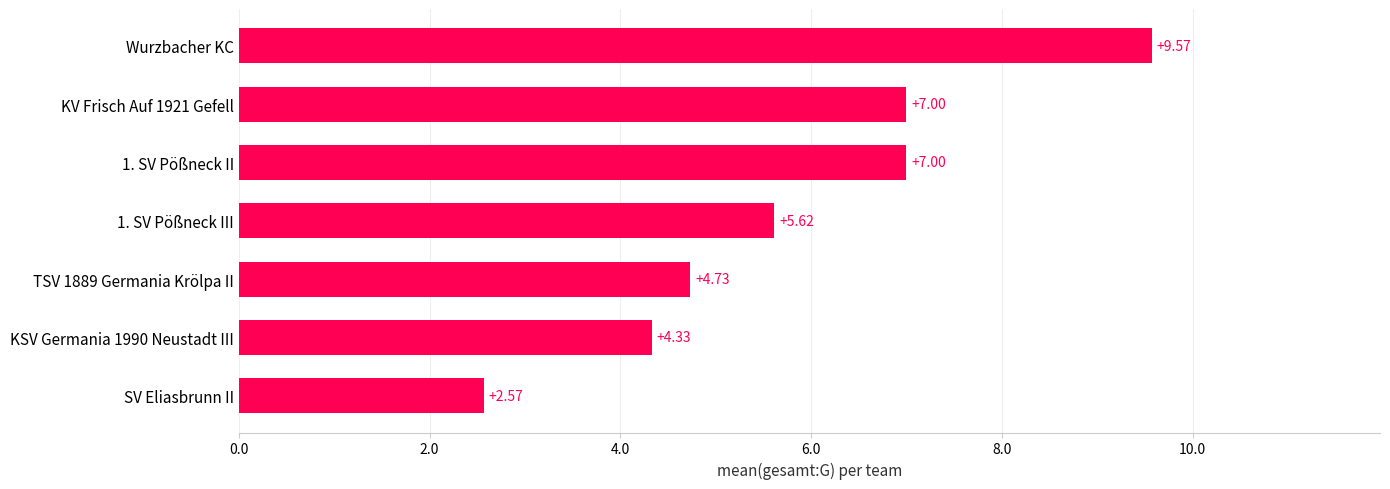

What is the change in value from TSV 1889 Germania Krölpa II to 1. SV Pößneck III?

+0.9